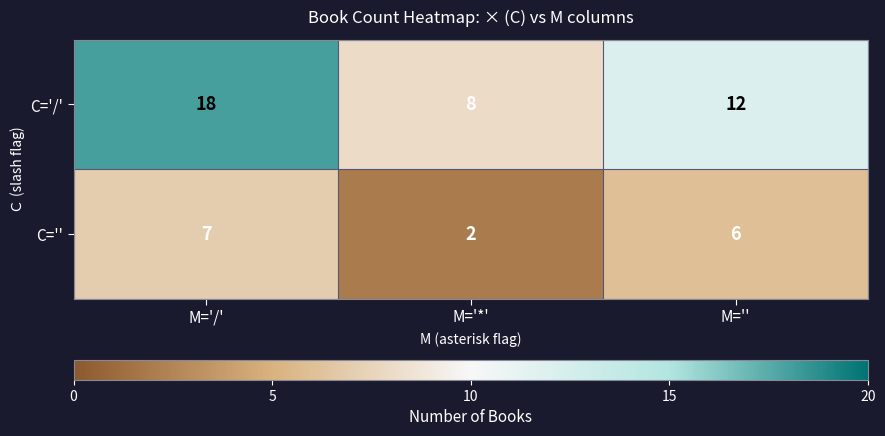

At which label is C='' closest to 4?

M='*'